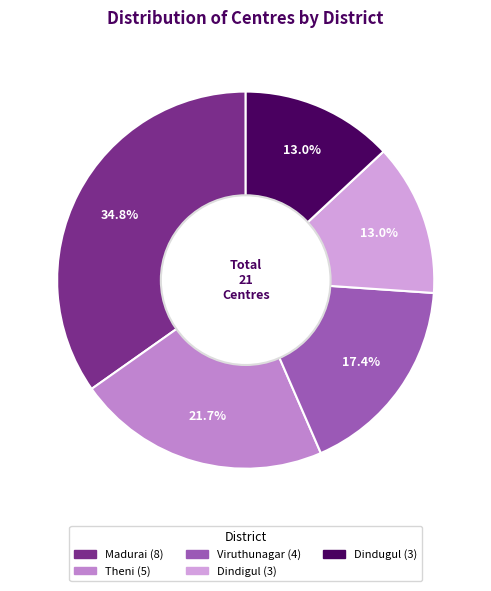

To the nearest percent, what percentage of the pie is Viruthunagar?

17%